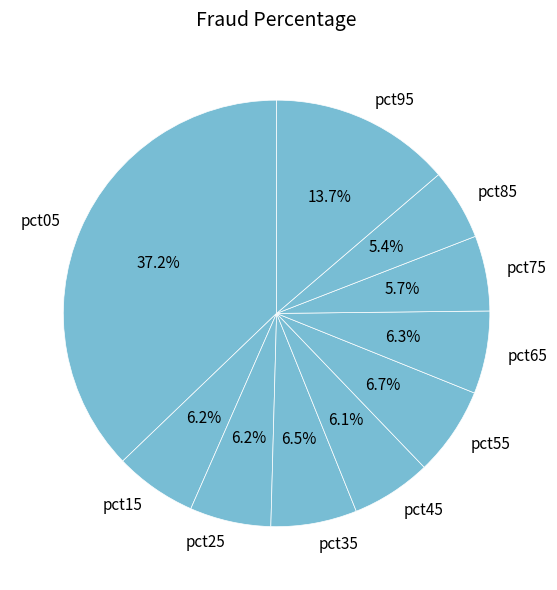

To the nearest percent, what is the combined percentage of pct15 and pct55?

13%